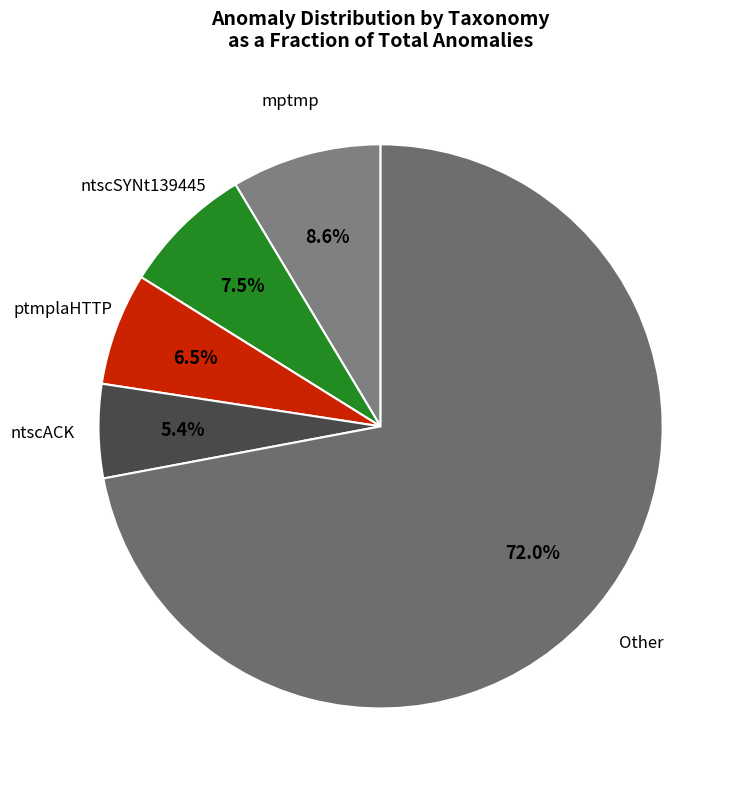

What is the ratio of the value at ntscSYNt139445 to the value at ntscACK?

1.4